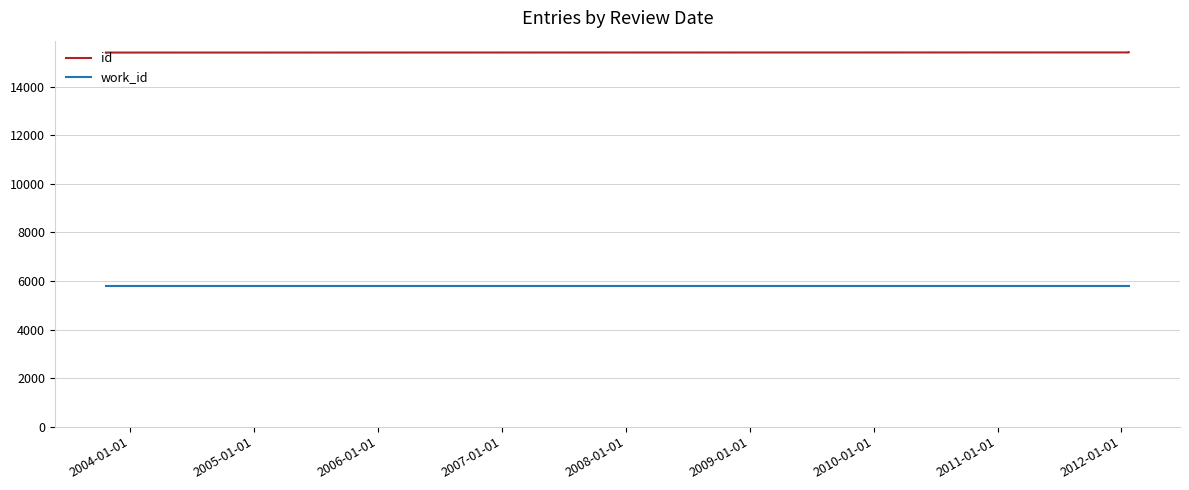

The id series shows 15409 at 2006-01-01. True or false?

True